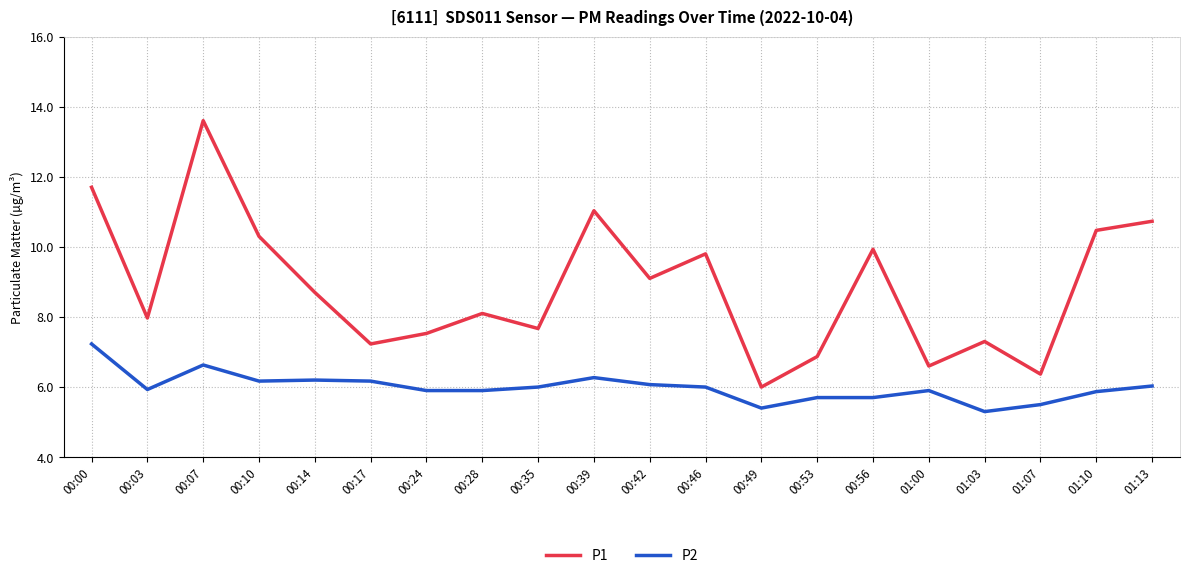

True or false: P2 and P1 cross at least once.

False